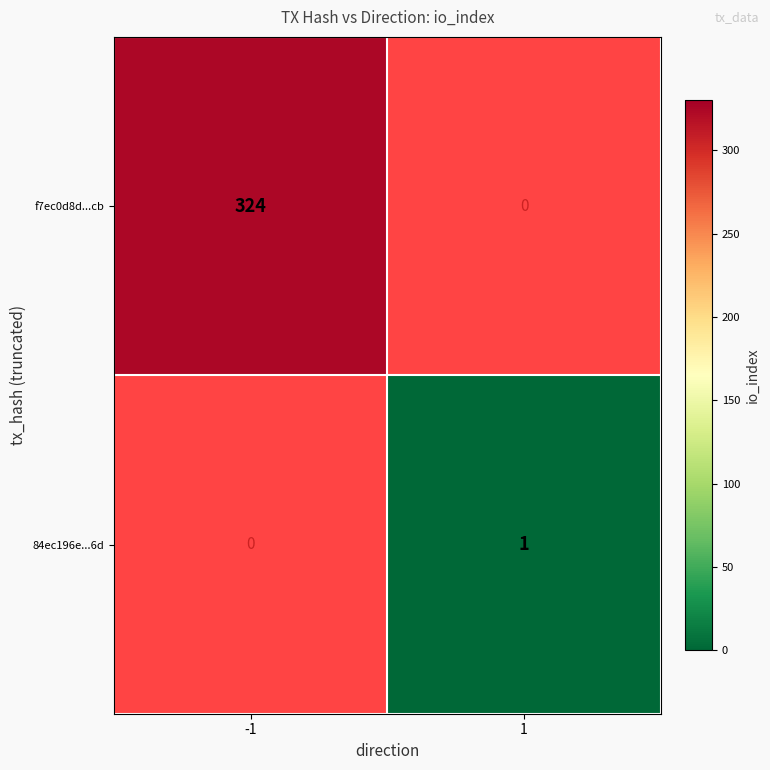

Which label corresponds to the smallest value in the chart?

1